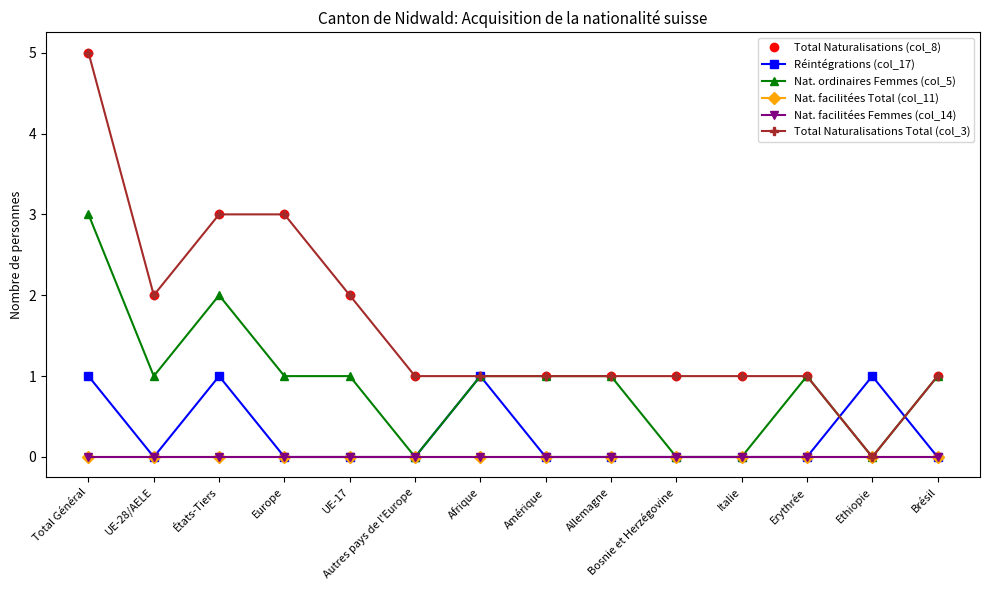

What is the maximum value shown in the chart?

5